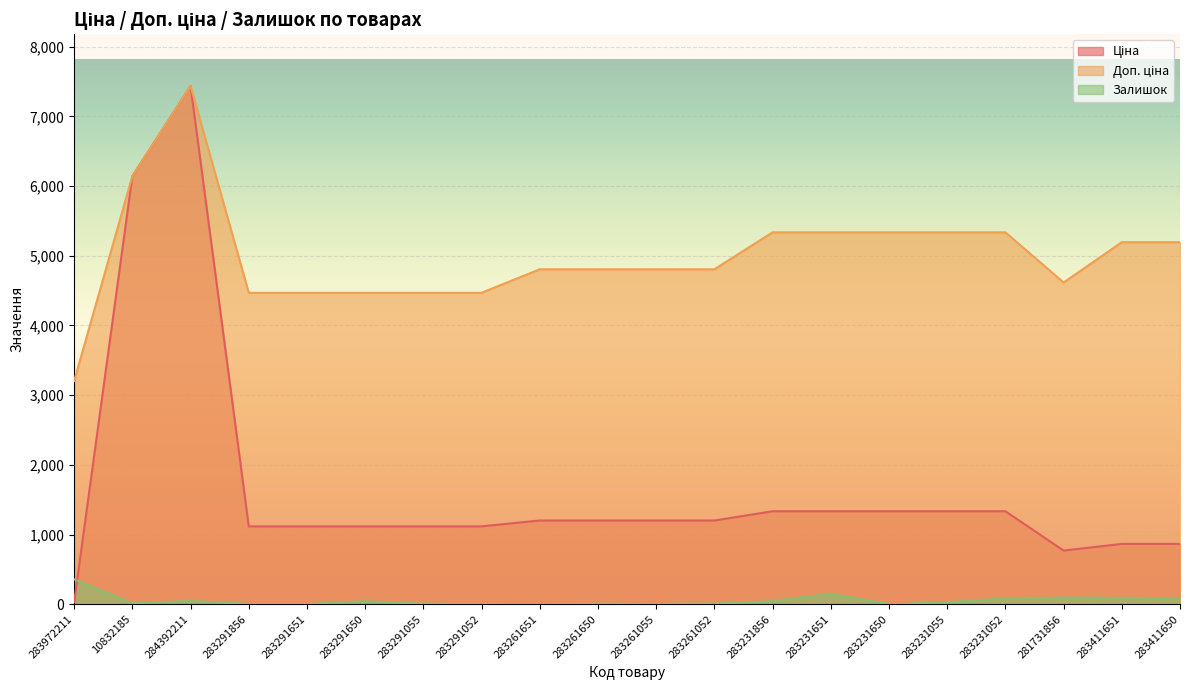

How many data points in Залишок are less than 28?

10